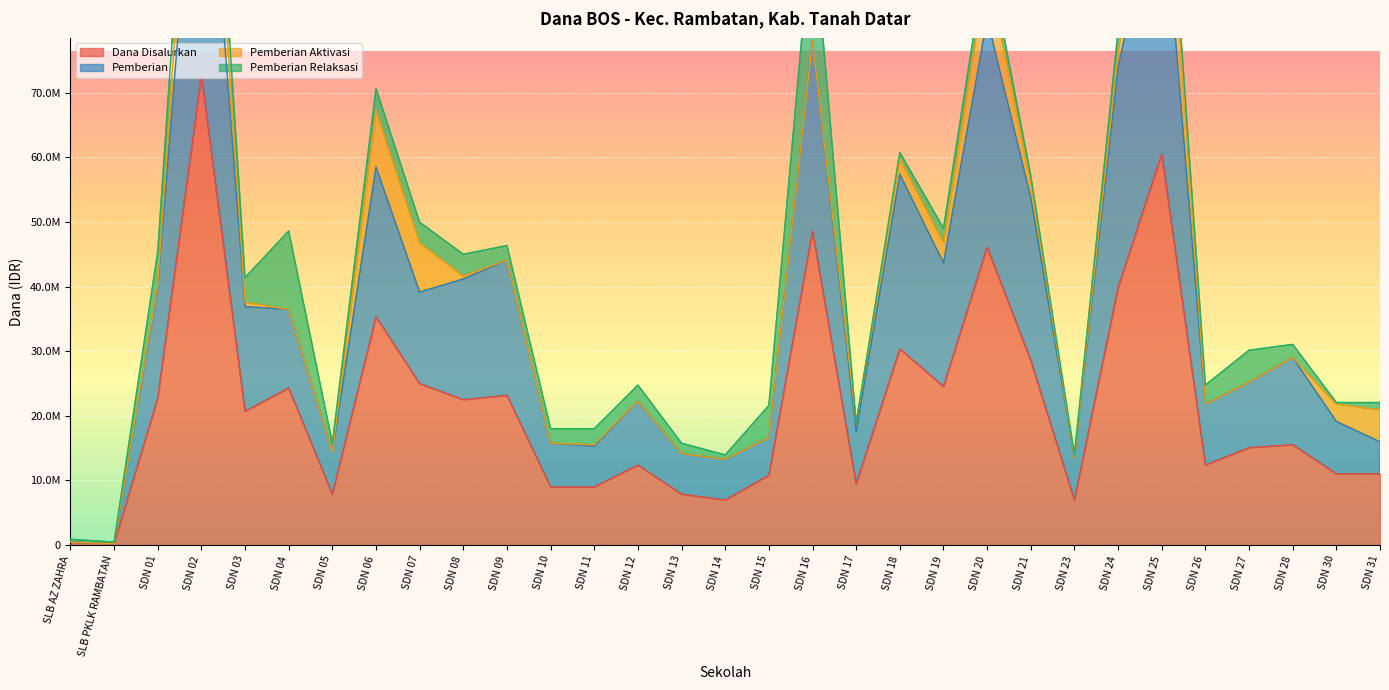

The Siswa Disalurkan series shows 28534864 at SDN 15. True or false?

False